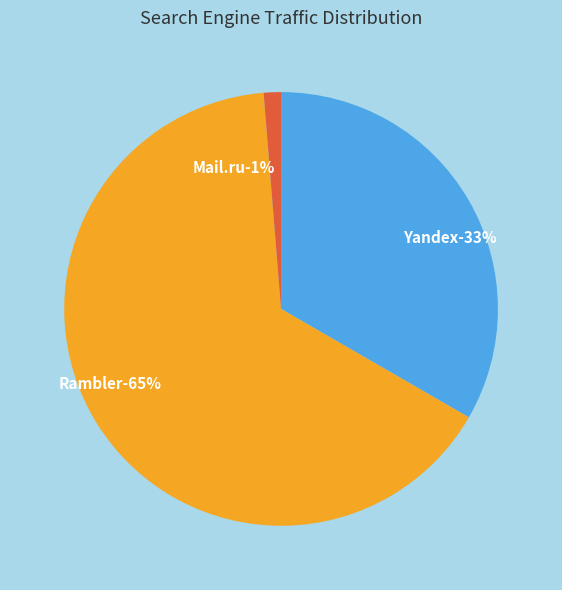

Which slice represents more than half of the pie?

Rambler